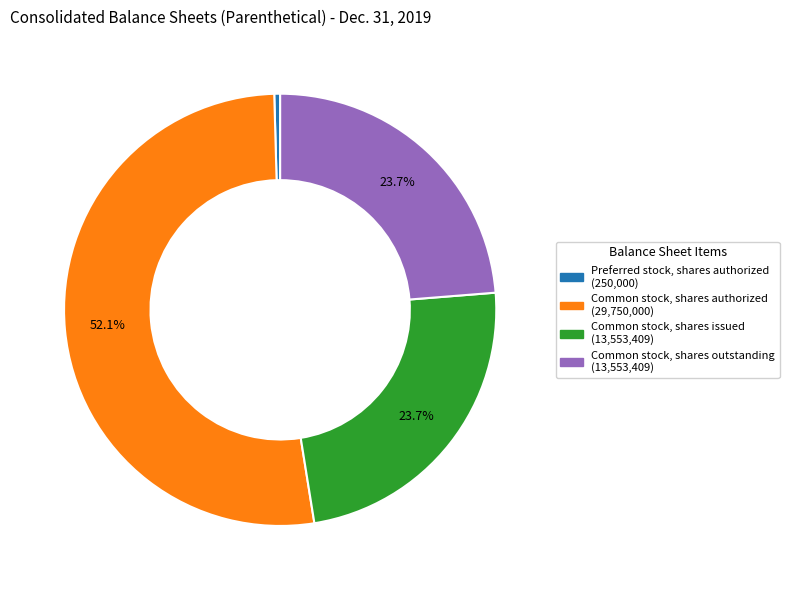

How many slices are in this pie chart?

4